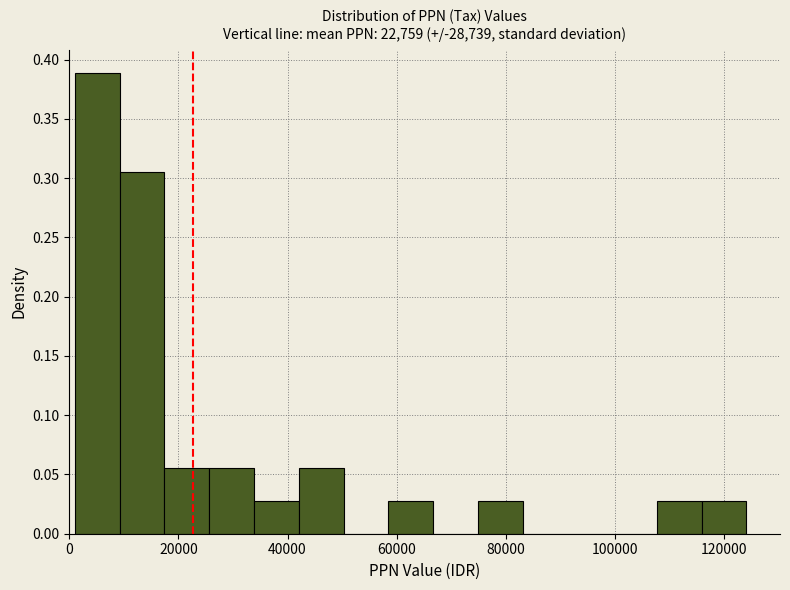

Reading left to right, list every bar in this chart as the range it spans on the x-axis followed by its height. Neither the bar edges nor the heights are printed on the chart, so give them approximately, as read against the axes.

2000 to 10000: 0.390
10000 to 18000: 0.305
18000 to 26000: 0.055
26000 to 34000: 0.055
34000 to 42000: 0.030
42000 to 50000: 0.055
50000 to 58000: 0
58000 to 66000: 0.030
66000 to 74000: 0
74000 to 84000: 0.030
84000 to 92000: 0
92000 to 100000: 0
100000 to 108000: 0
108000 to 116000: 0.030
116000 to 124000: 0.030